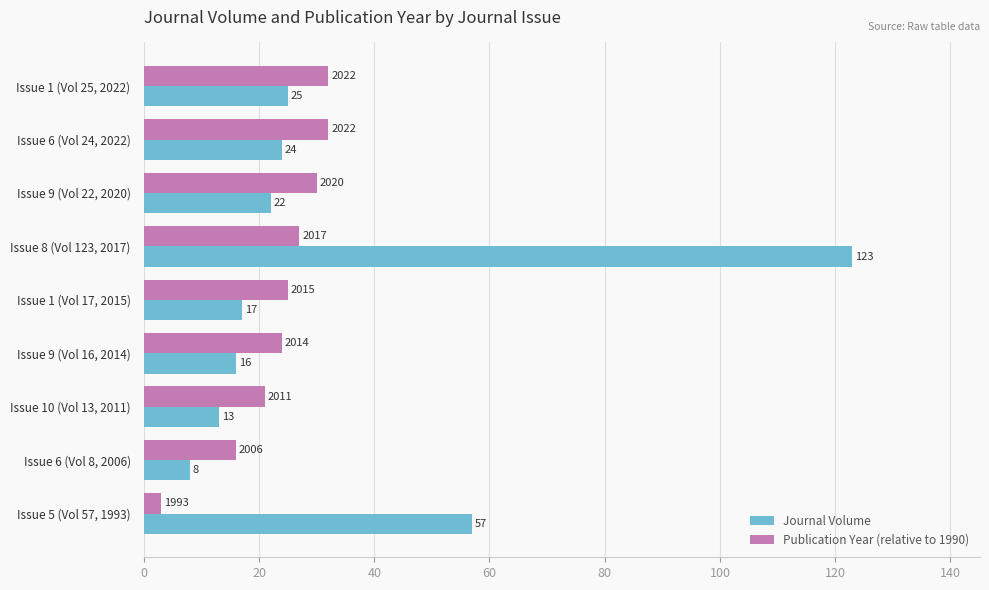

What are all the series names shown in the legend?

Journal Volume, Publication Year (relative to 1990)